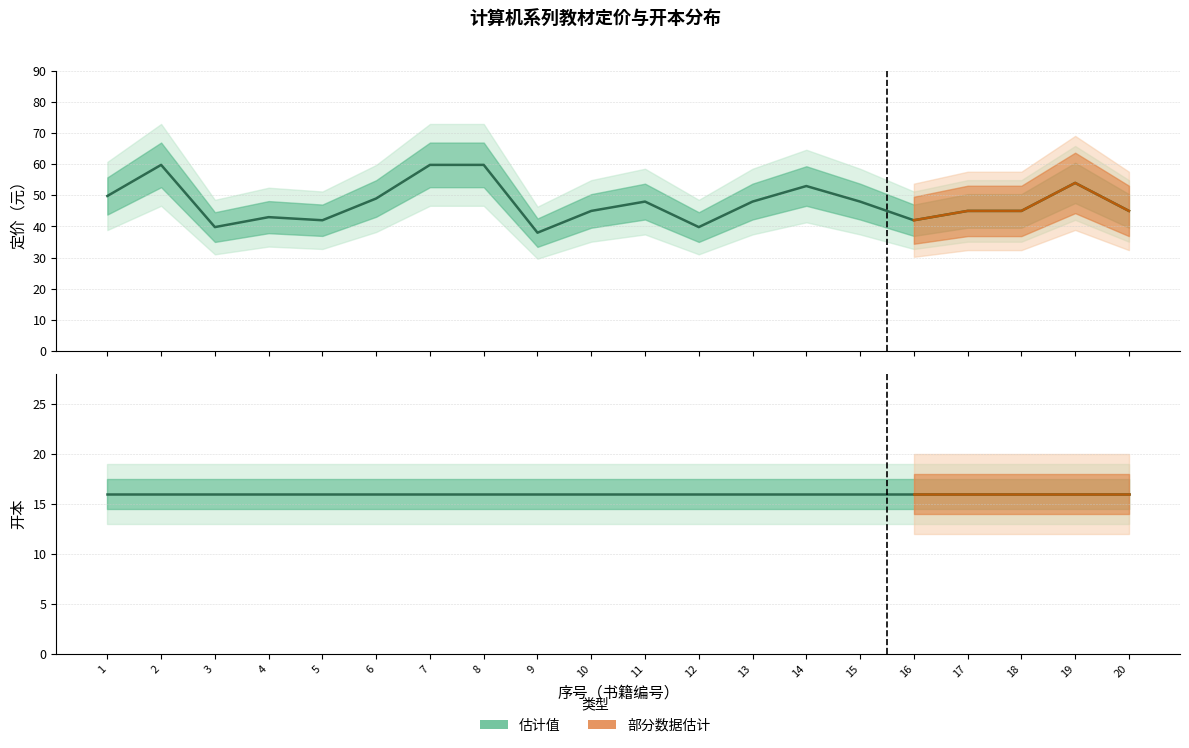

True or false: 定价（元） and 开本 cross at least once.

False